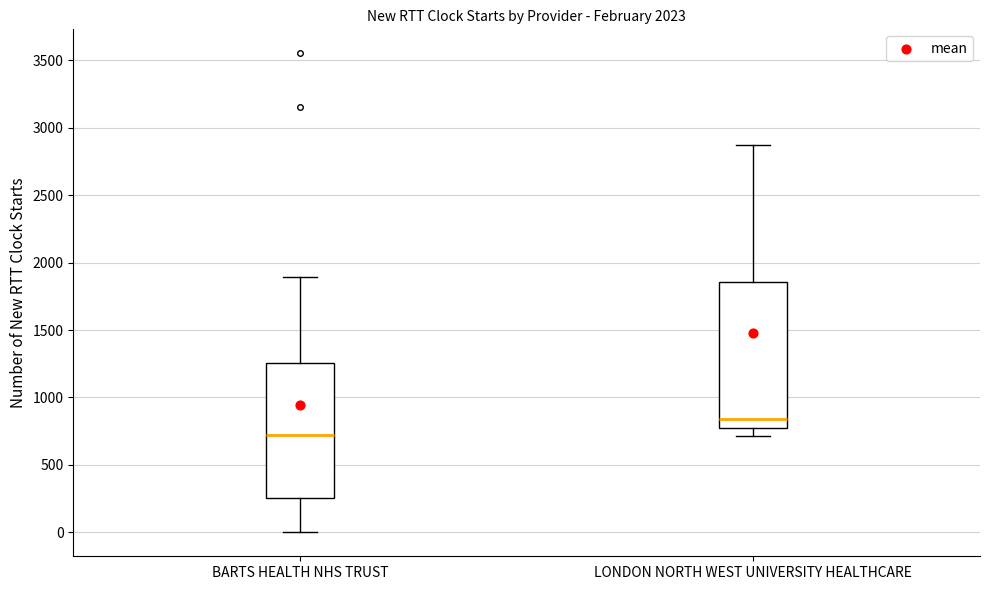

Reading left to right, transcribe this box plot: for each box, give where its median line is, the range the box spans, and where its two whiskers end, as read against the y-axis. The values are not printed on the chart, so give them approximately, as read against the axis.

BARTS HEALTH NHS TRUST: median 700, box 250 to 1250, whiskers 0 to 1900
LONDON NORTH WEST UNIVERSITY HEALTHCARE: median 850, box 800 to 1850, whiskers 700 to 2850